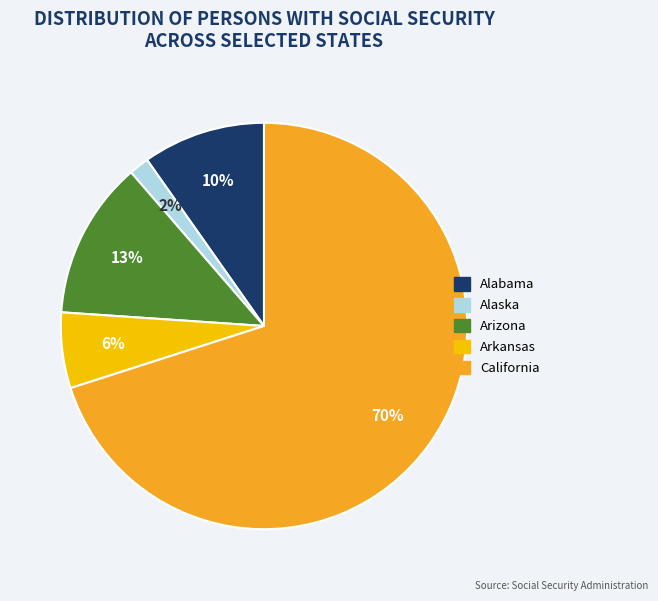

Which has a higher value, Alabama or California?

California